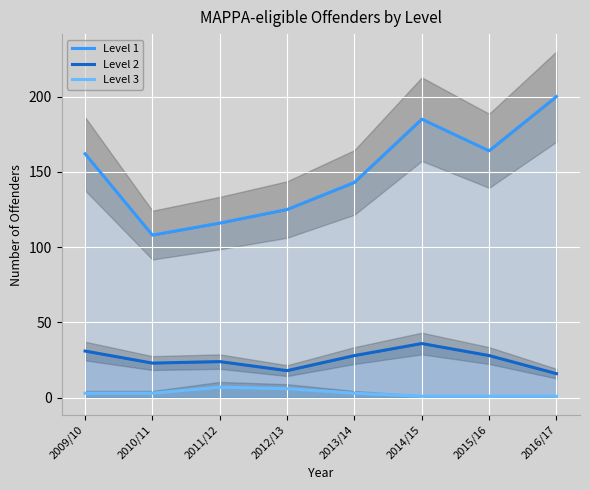

Reading right to left, what are all the values shown in this chart?

Level 1: 2016/17=200	2015/16=164	2014/15=185	2013/14=143	2012/13=125	2011/12=116	2010/11=108	2009/10=162
Level 2: 2016/17=16	2015/16=28	2014/15=36	2013/14=28	2012/13=18	2011/12=24	2010/11=23	2009/10=31
Level 3: 2016/17=1	2015/16=1	2014/15=1	2013/14=3	2012/13=6	2011/12=7	2010/11=3	2009/10=3